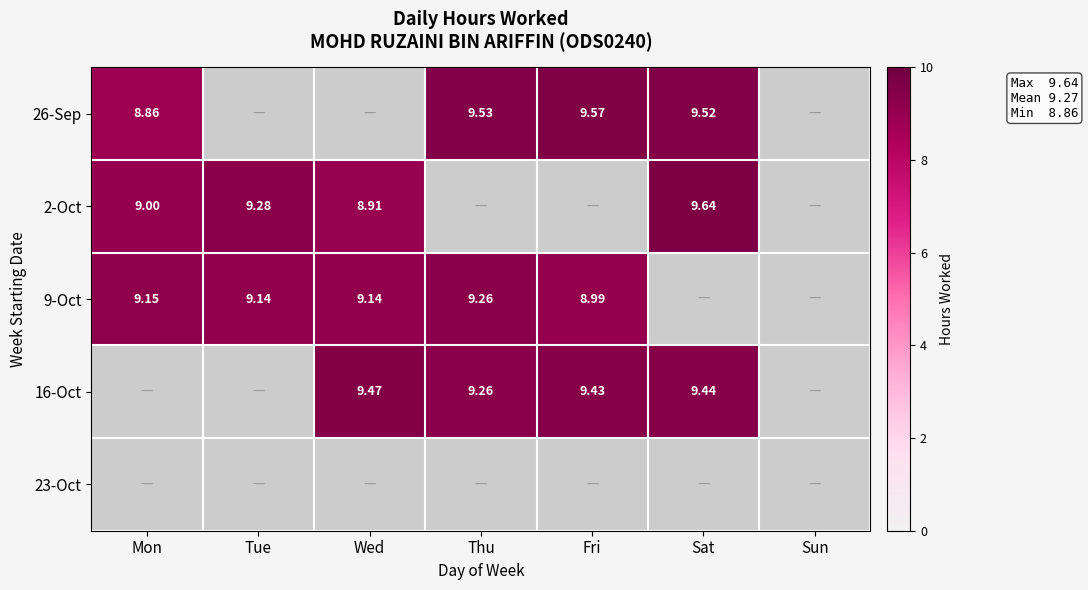

Is the value of 2-Oct at Mon greater than the value of 16-Oct at Sat?

No